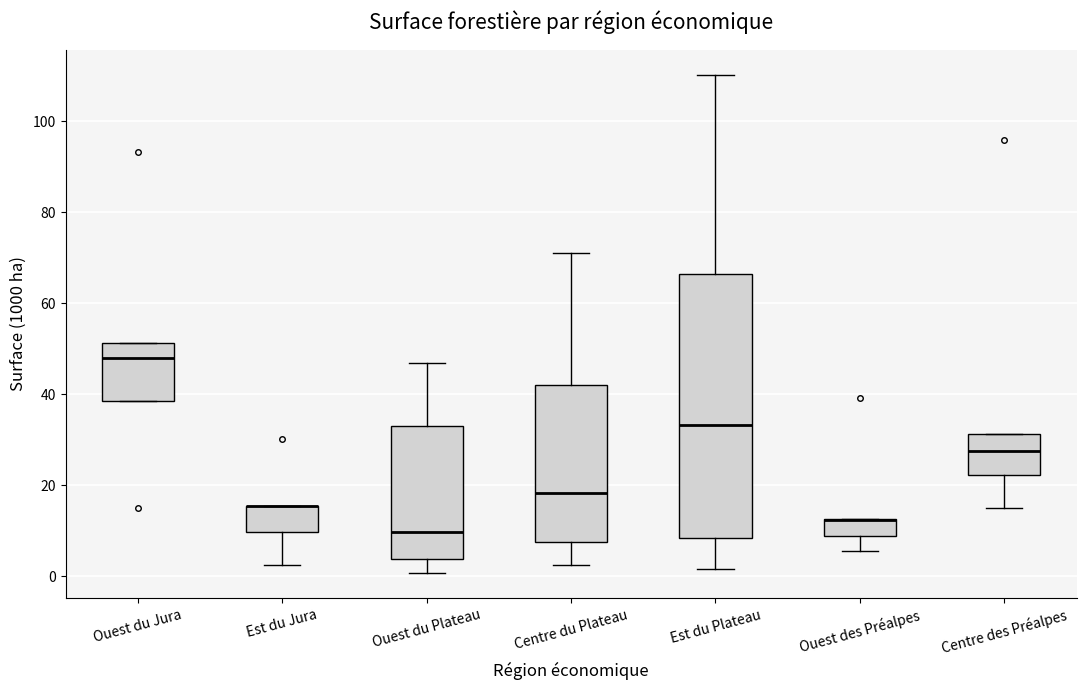

Which box is the tallest, from its lower edge to its upper edge?

Est du Plateau